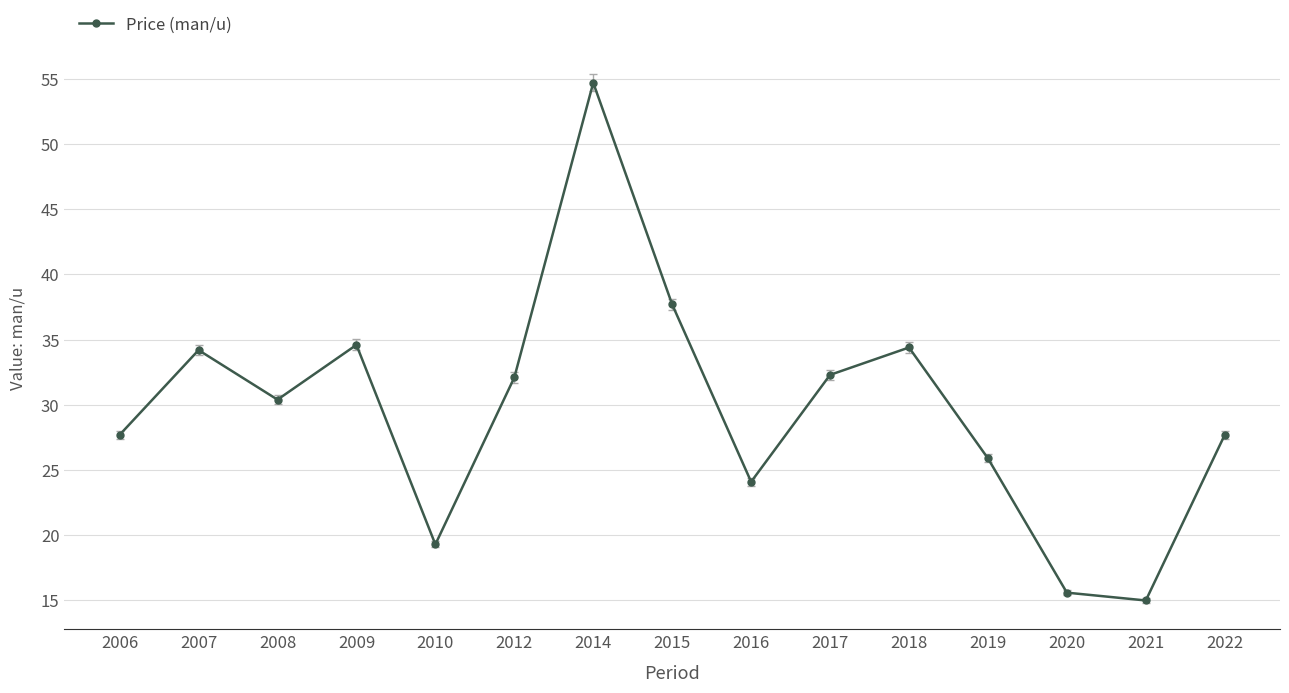

How many points are lower than both their immediate neighbors (excluding endpoints)?

4